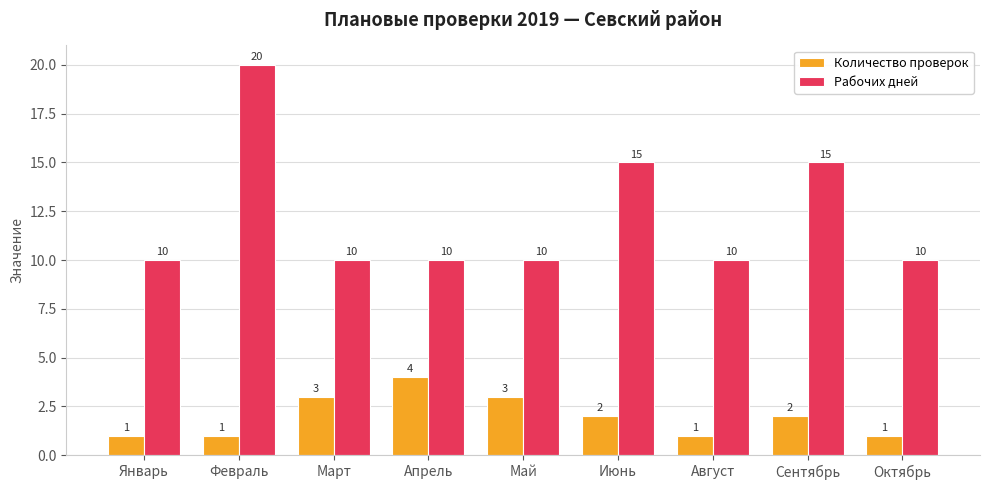

How many bars are there in each group?

2